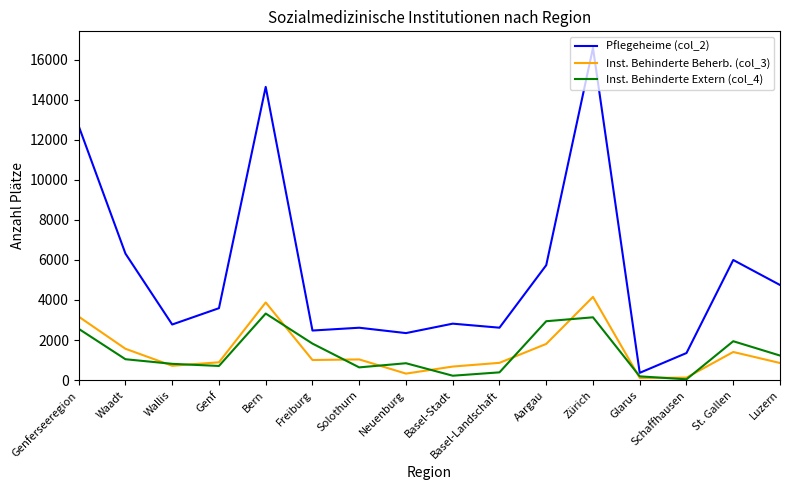

Which category has the highest value in the Pflegeheime (col_2) series?

Zürich